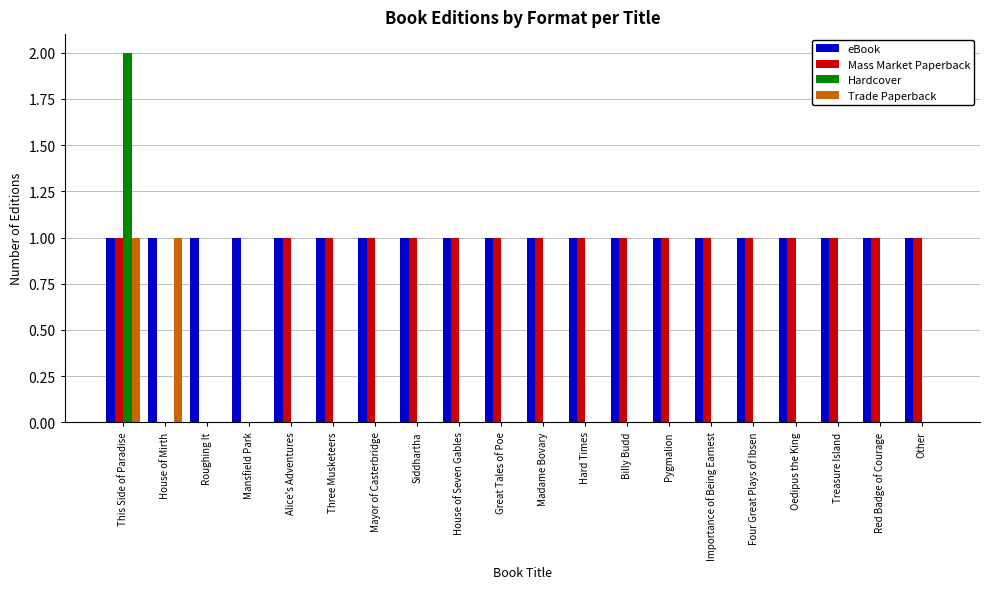

Reading left to right, transcribe all the data shown in this chart.

eBook: This Side of Paradise=1	House of Mirth=1	Roughing It=1	Mansfield Park=1	Alice's Adventures=1	Three Musketeers=1	Mayor of Casterbridge=1	Siddhartha=1	House of Seven Gables=1	Great Tales of Poe=1	Madame Bovary=1	Hard Times=1	Billy Budd=1	Pygmalion=1	Importance of Being Earnest=1	Four Great Plays of Ibsen=1	Oedipus the King=1	Treasure Island=1	Red Badge of Courage=1	Other=1
Mass Market Paperback: This Side of Paradise=1	House of Mirth=0	Roughing It=0	Mansfield Park=0	Alice's Adventures=1	Three Musketeers=1	Mayor of Casterbridge=1	Siddhartha=1	House of Seven Gables=1	Great Tales of Poe=1	Madame Bovary=1	Hard Times=1	Billy Budd=1	Pygmalion=1	Importance of Being Earnest=1	Four Great Plays of Ibsen=1	Oedipus the King=1	Treasure Island=1	Red Badge of Courage=1	Other=1
Hardcover: This Side of Paradise=2	House of Mirth=0	Roughing It=0	Mansfield Park=0	Alice's Adventures=0	Three Musketeers=0	Mayor of Casterbridge=0	Siddhartha=0	House of Seven Gables=0	Great Tales of Poe=0	Madame Bovary=0	Hard Times=0	Billy Budd=0	Pygmalion=0	Importance of Being Earnest=0	Four Great Plays of Ibsen=0	Oedipus the King=0	Treasure Island=0	Red Badge of Courage=0	Other=0
Trade Paperback: This Side of Paradise=1	House of Mirth=1	Roughing It=0	Mansfield Park=0	Alice's Adventures=0	Three Musketeers=0	Mayor of Casterbridge=0	Siddhartha=0	House of Seven Gables=0	Great Tales of Poe=0	Madame Bovary=0	Hard Times=0	Billy Budd=0	Pygmalion=0	Importance of Being Earnest=0	Four Great Plays of Ibsen=0	Oedipus the King=0	Treasure Island=0	Red Badge of Courage=0	Other=0